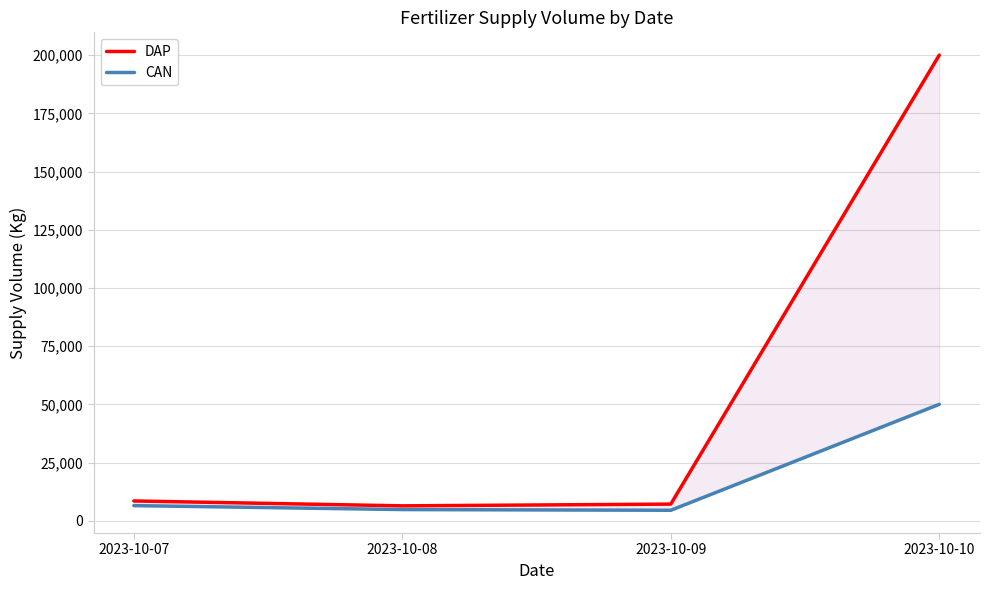

Reading left to right, extract all data points from this chart.

DAP: 8500	6400	7150	200000
CAN: 6500	4800	4500	50000